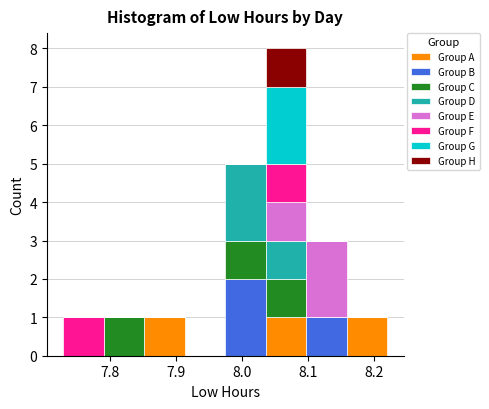

What is the total height of the stacked bar covering 7.85 to 7.91 on the x-axis? Neither the bar edges nor the heights are printed on the chart, so give them approximately, as read against the axes.

1